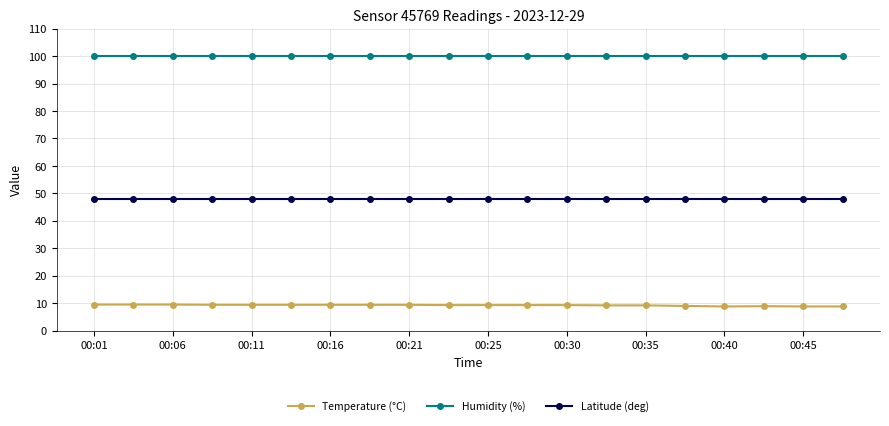

What is the minimum value shown in the chart?

8.8